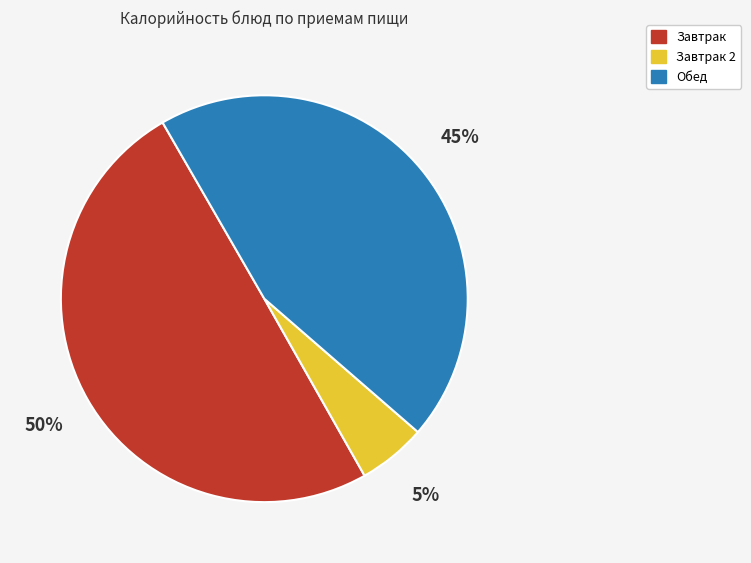

How many segments does this pie chart have?

3